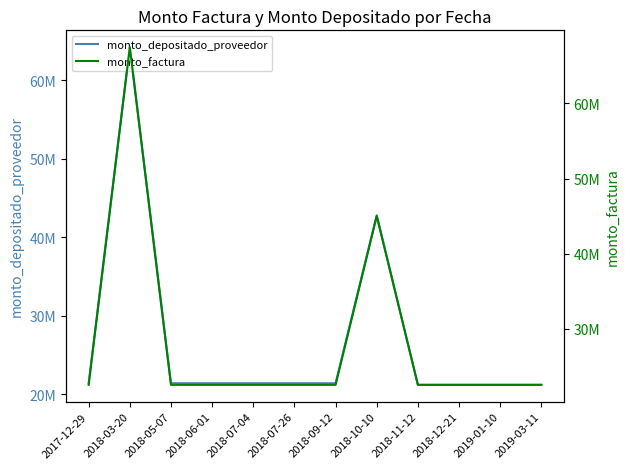

At which category does monto_factura reach its first local peak?

2018-03-20